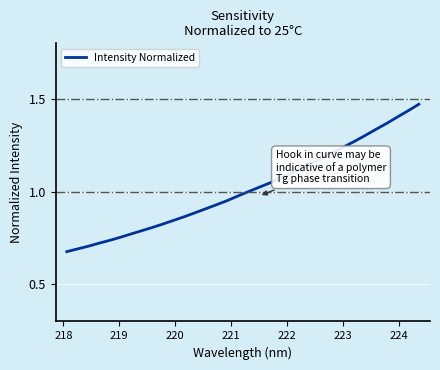

Does the chart have visible grid lines?

Yes